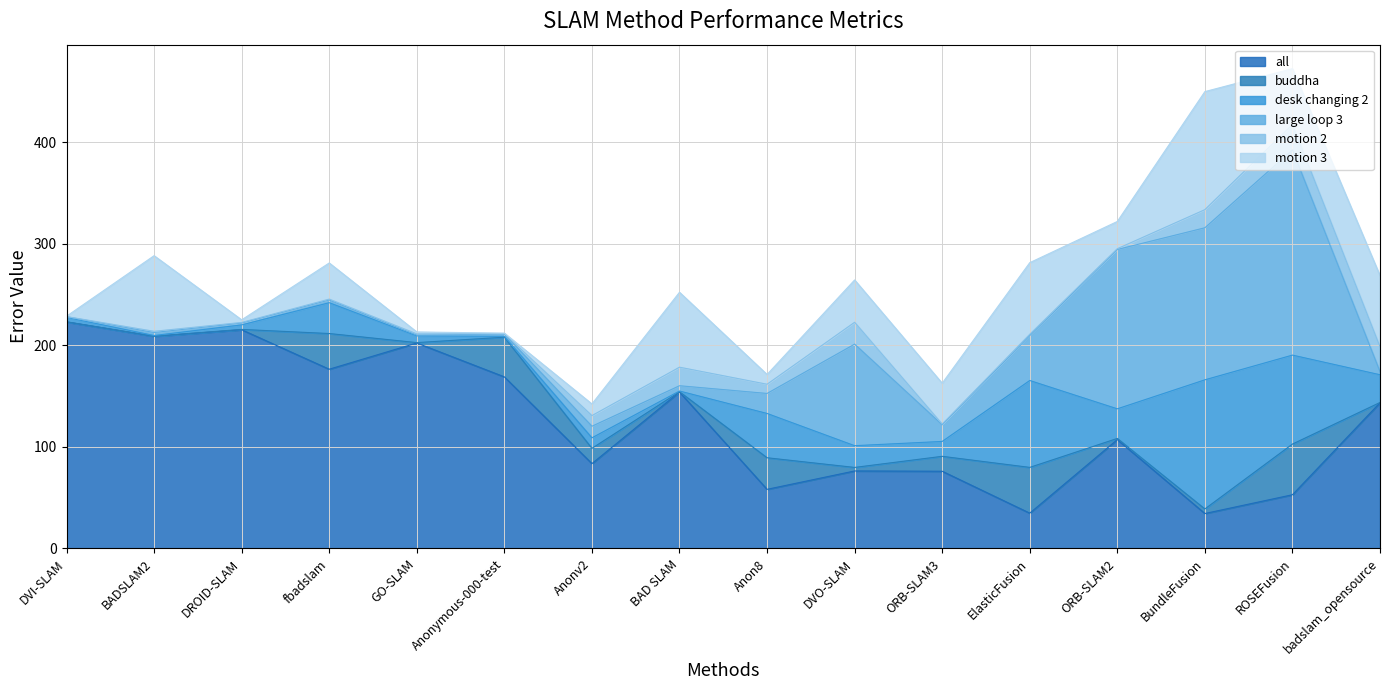

Reading left to right, list all the values displayed in this chart.

all: 223.1	208.9	215.4	176.5	202.3	168.9	83.5	154.1	58.2	76.3	76.0	34.7	107.2	34.4	52.9	143.5
buddha: 0.1	0.1	0.3	35.1	0.4	39.1	15.0	0.3	31.1	3.5	14.7	45.1	1.1	4.5	49.9	0.2
desk changing 2: 4.3	0.7	4.4	30.4	6.6	0.8	10.4	0.7	43.6	21.4	14.7	85.6	29.2	127.2	87.6	27.3
large loop 3: 0.6	3.0	1.9	2.7	0.9	2.2	11.4	5.2	19.7	100.0	16.4	44.3	156.9	149.7	202.1	3.1
motion 2: 0.2	1.2	0.6	0.9	1.1	0.4	10.5	18.3	9.1	21.5	0.7	1.3	0.8	17.9	25.0	24.5
motion 3: 0.3	74.5	2.6	35.6	1.9	0.6	11.5	73.8	9.6	41.7	40.2	70.5	26.8	116.2	55.0	70.0